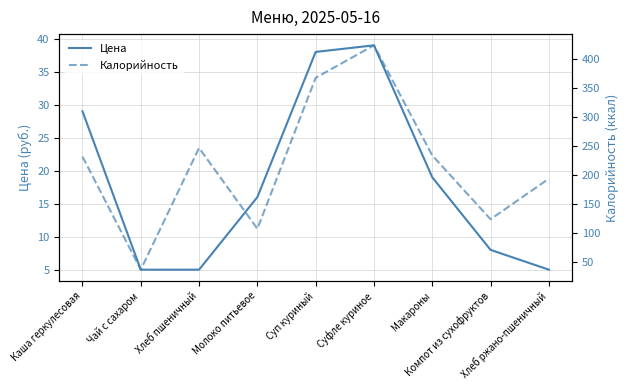

What is the difference between the second highest and minimum values in the Цена series?

33